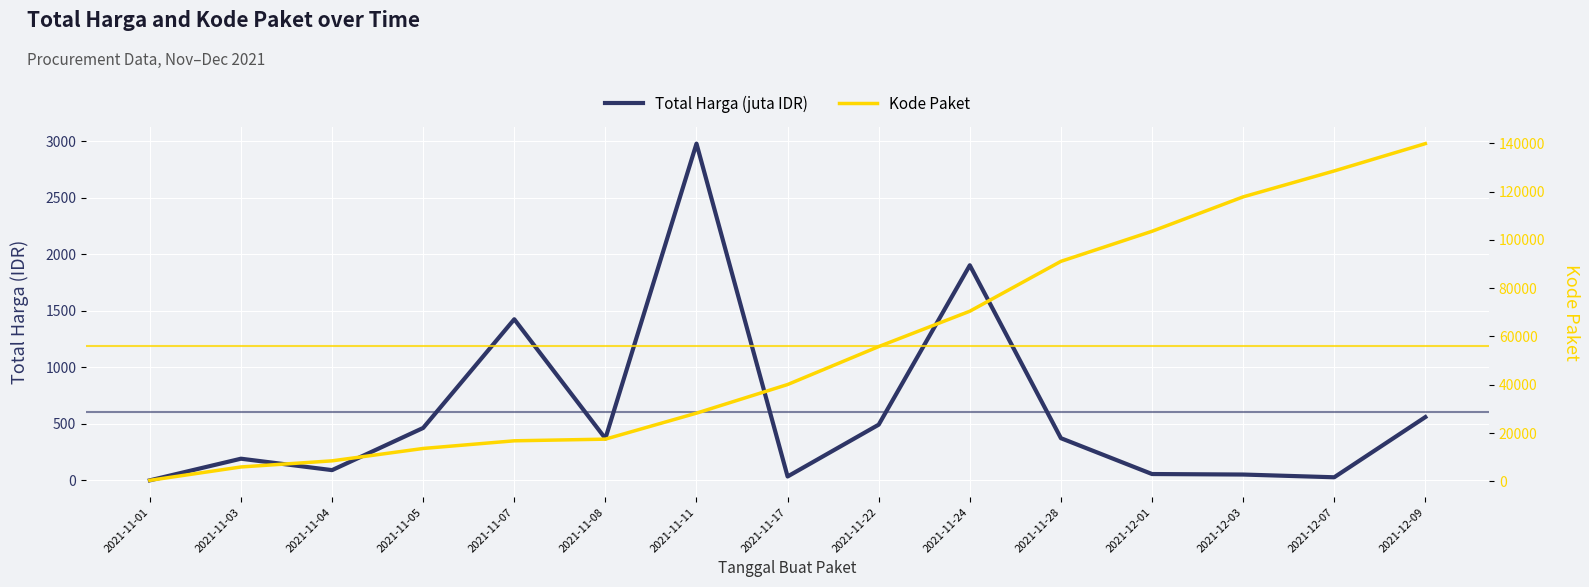

True or false: Kode Paket has a value of 117783.0 at 2021-12-03.

True